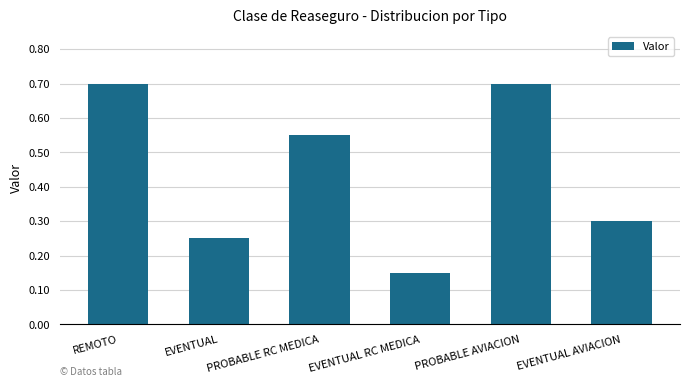

What is the average value?

0.4